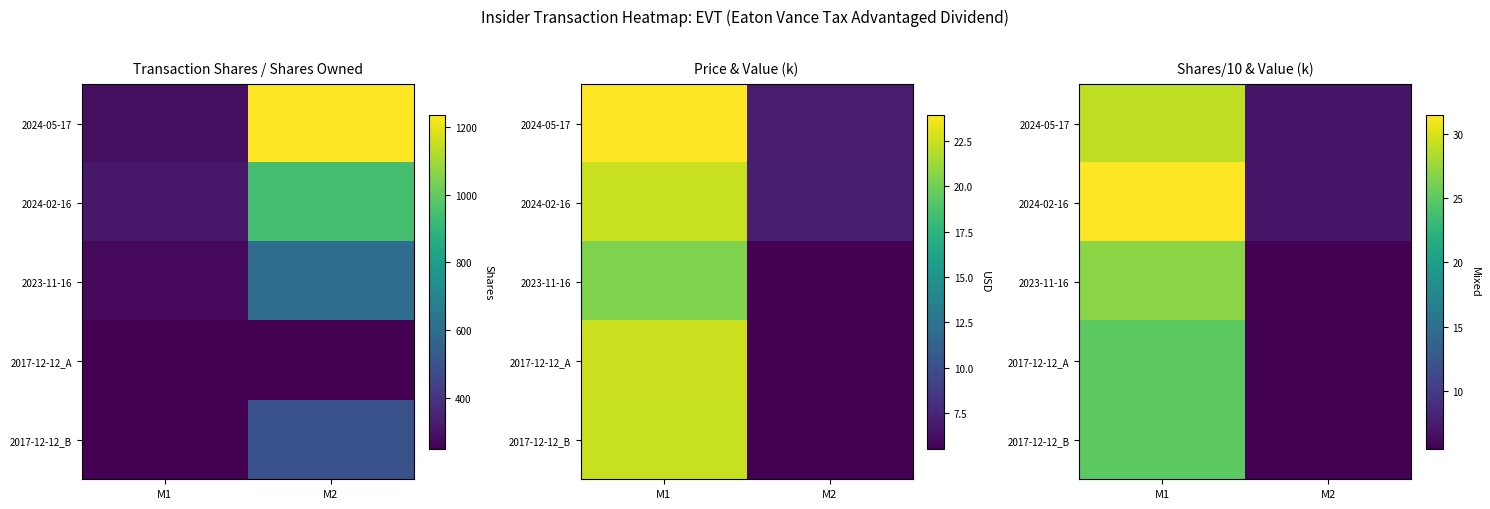

Which series changed the most between M1 and M2?

2024-02-16